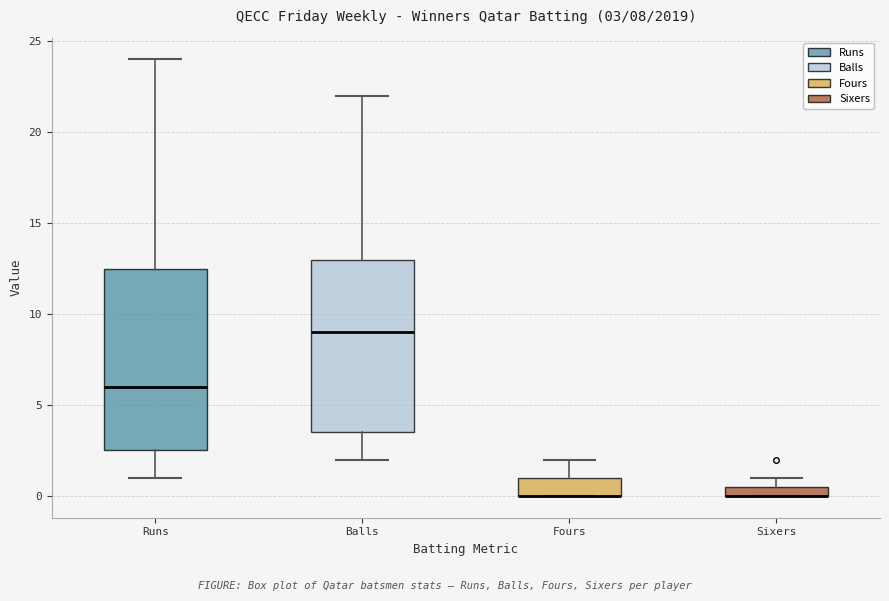

Comparing the boxes themselves (not the whiskers), which one is the tallest?

Runs